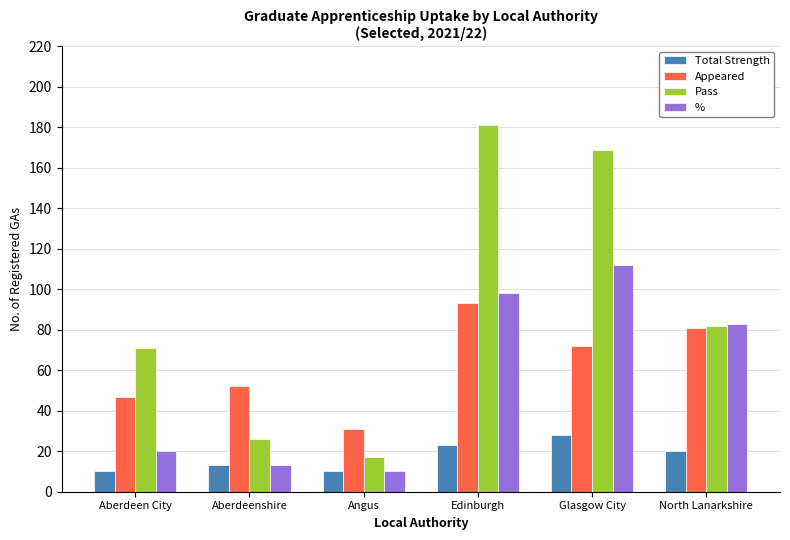

Rank the series by their maximum value, from lowest to highest.

Total Strength, Appeared, %, Pass